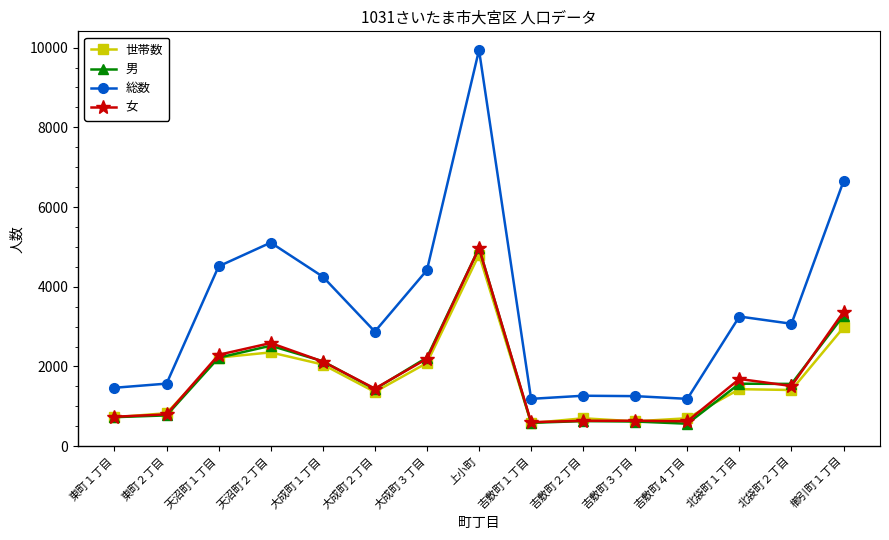

How many categories are shown in the chart?

15